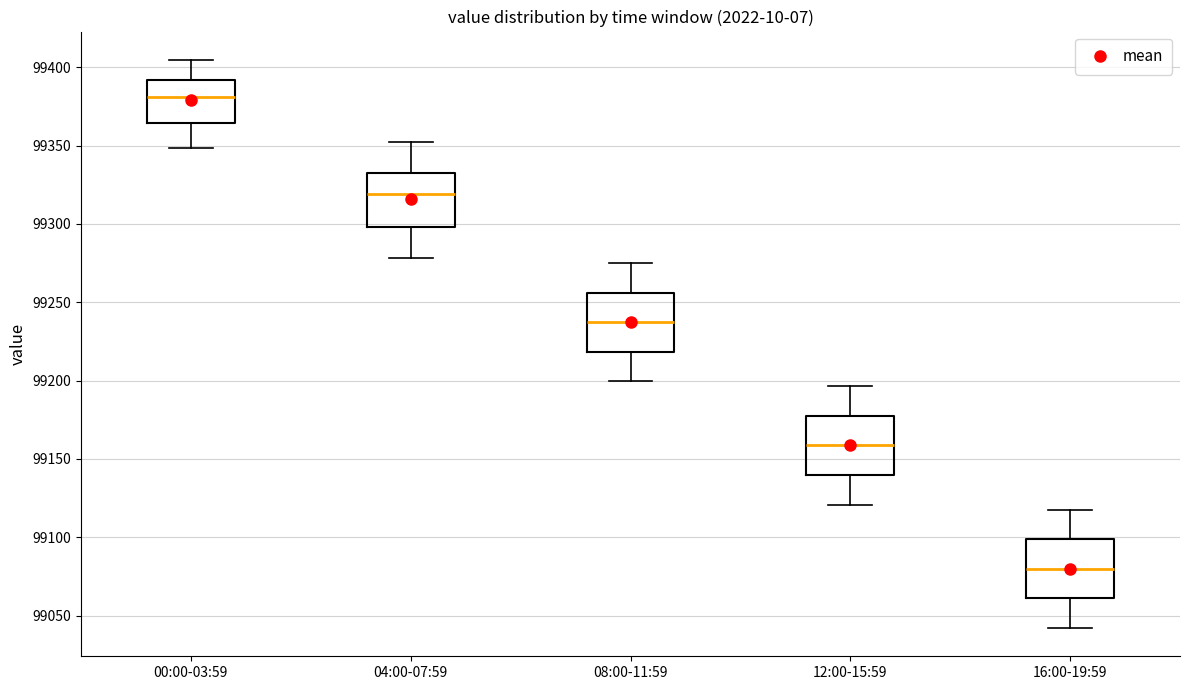

Where does the median line of the box for 12:00-15:59 sit on the y-axis? The values are not printed on the chart, so give them approximately, as read against the axis.

99160